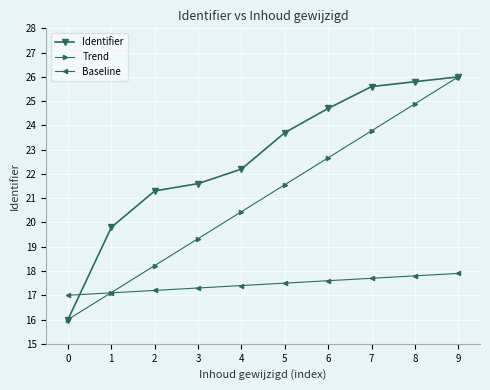

How many times do Identifier and Baseline cross each other?

1